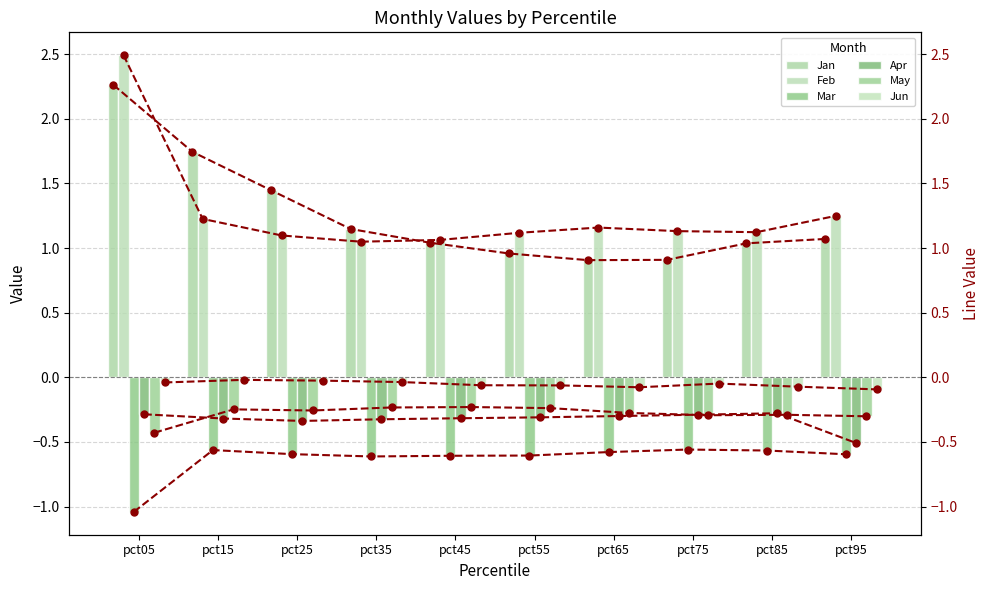

What is the value of the Jun bar at the 6th from the left?

-0.1